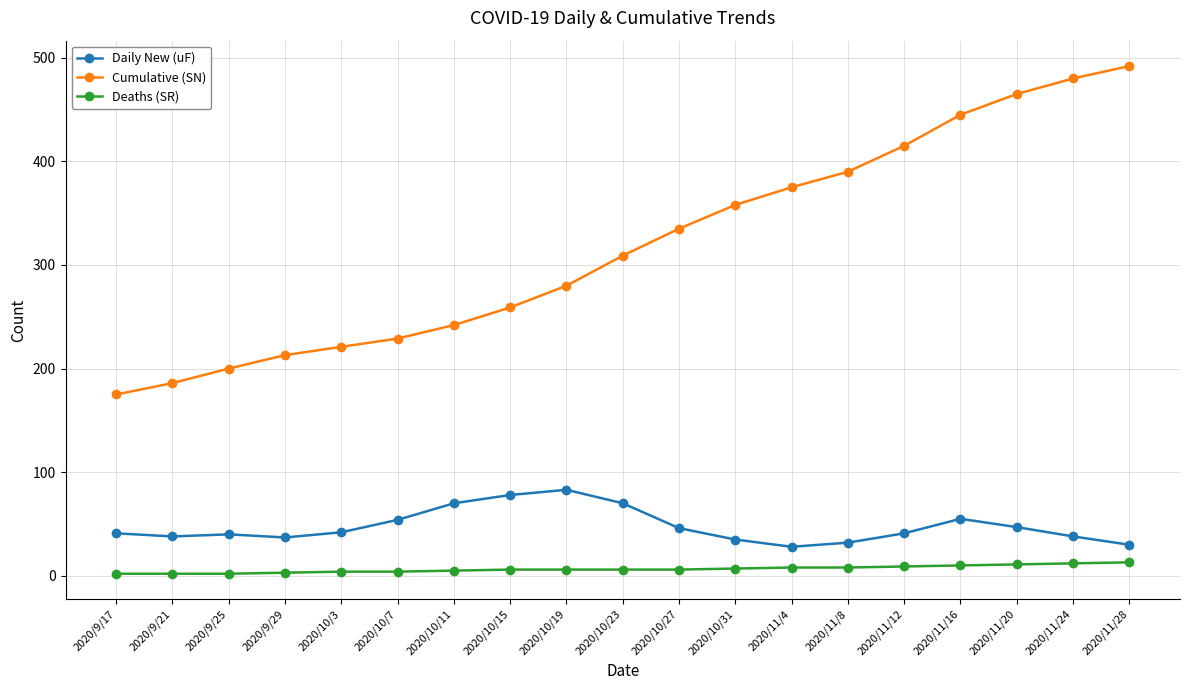

What is the greatest value displayed?

492